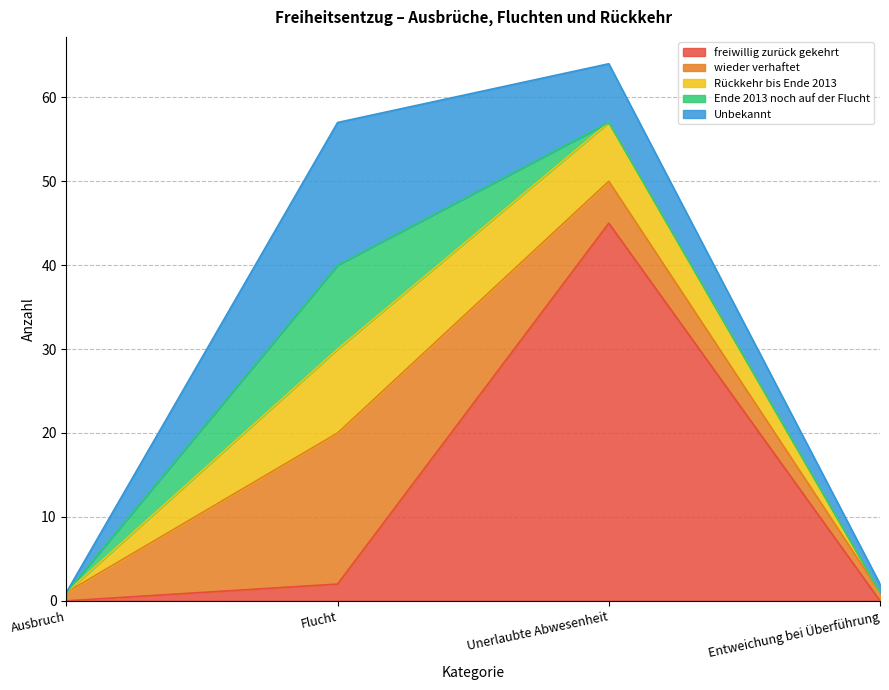

What is the label of the 1st point from the left?

Ausbruch